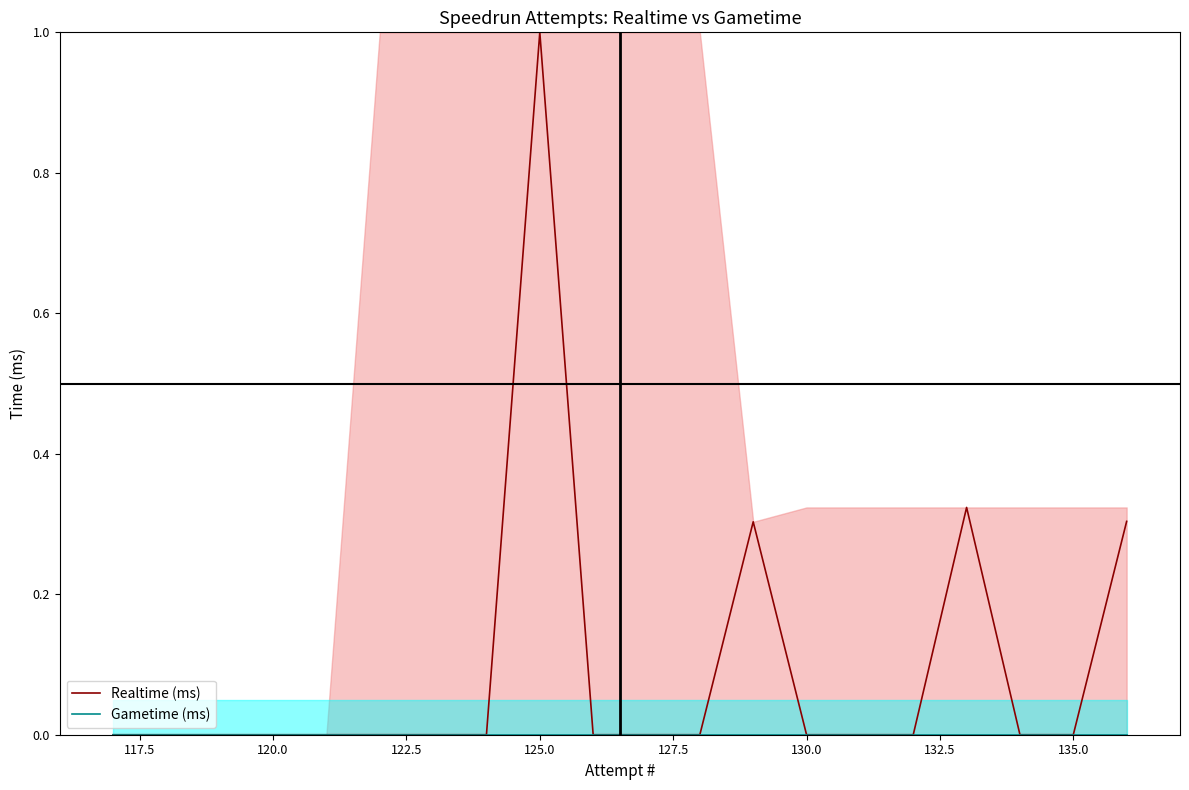

What are all the series names shown in the legend?

Realtime (ms), Gametime (ms)